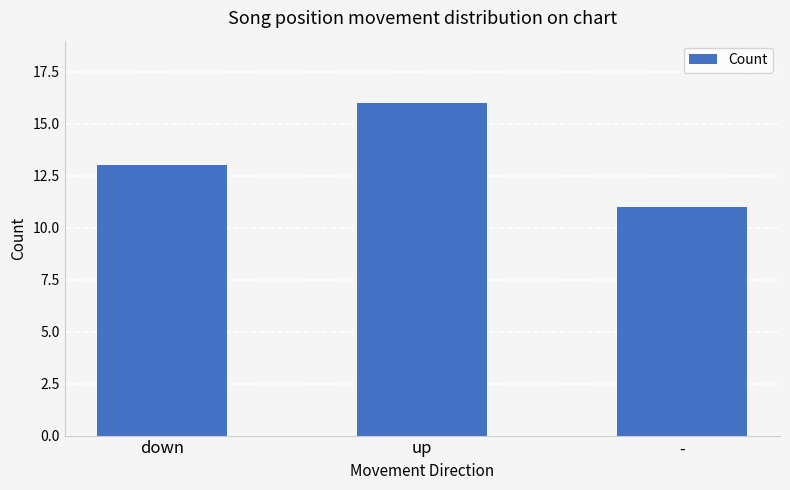

The value at down is 13. True or false?

True